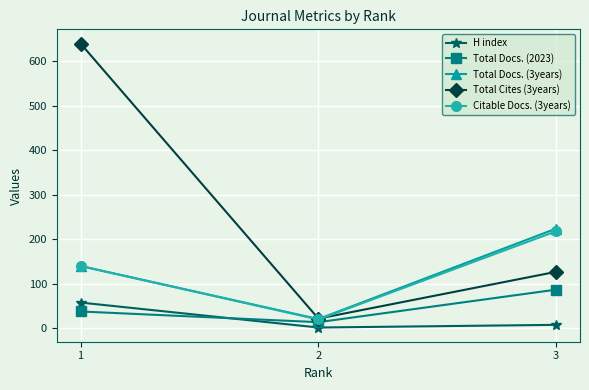

What is the sum of all Total Docs. (2023) values?

139